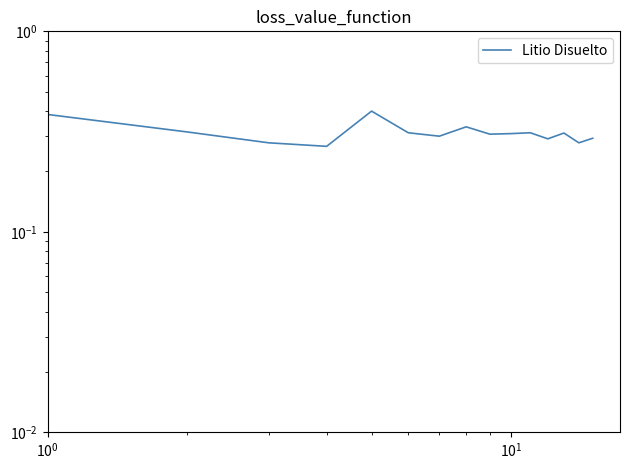

The chart shows a value of 0.5 at 14. True or false?

False